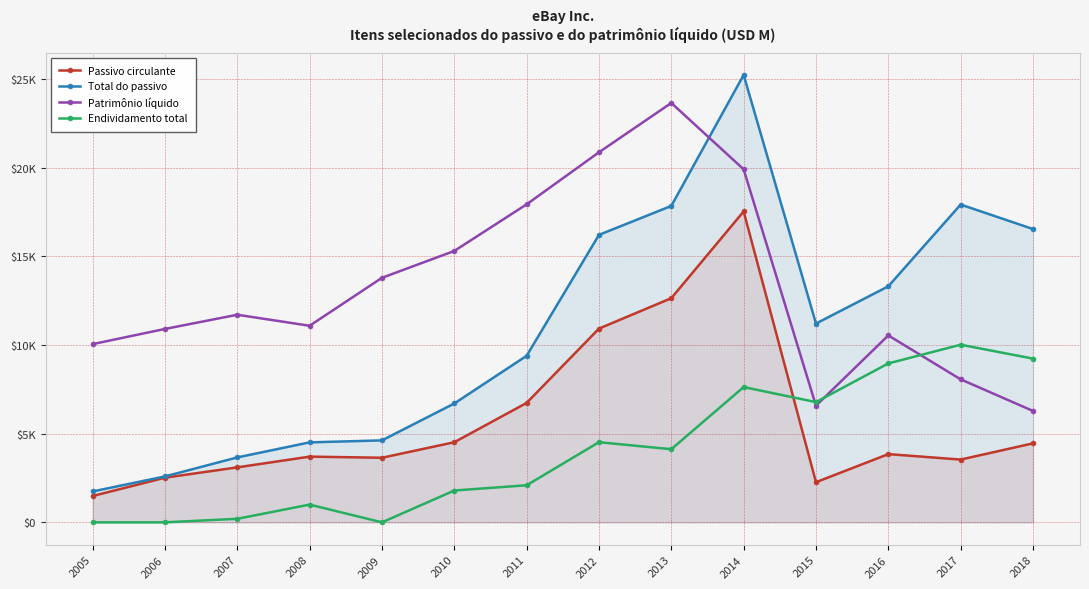

In Passivo circulante, how many points are lower than both neighbors (excluding endpoints)?

3